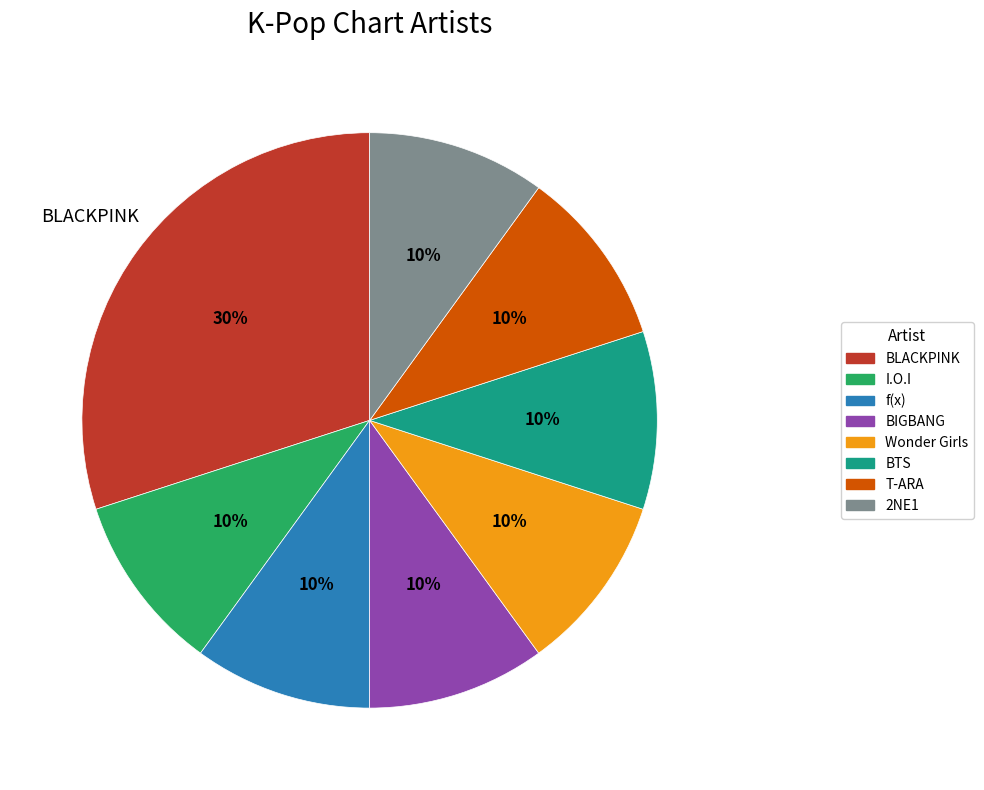

How many slices are in this pie chart?

8